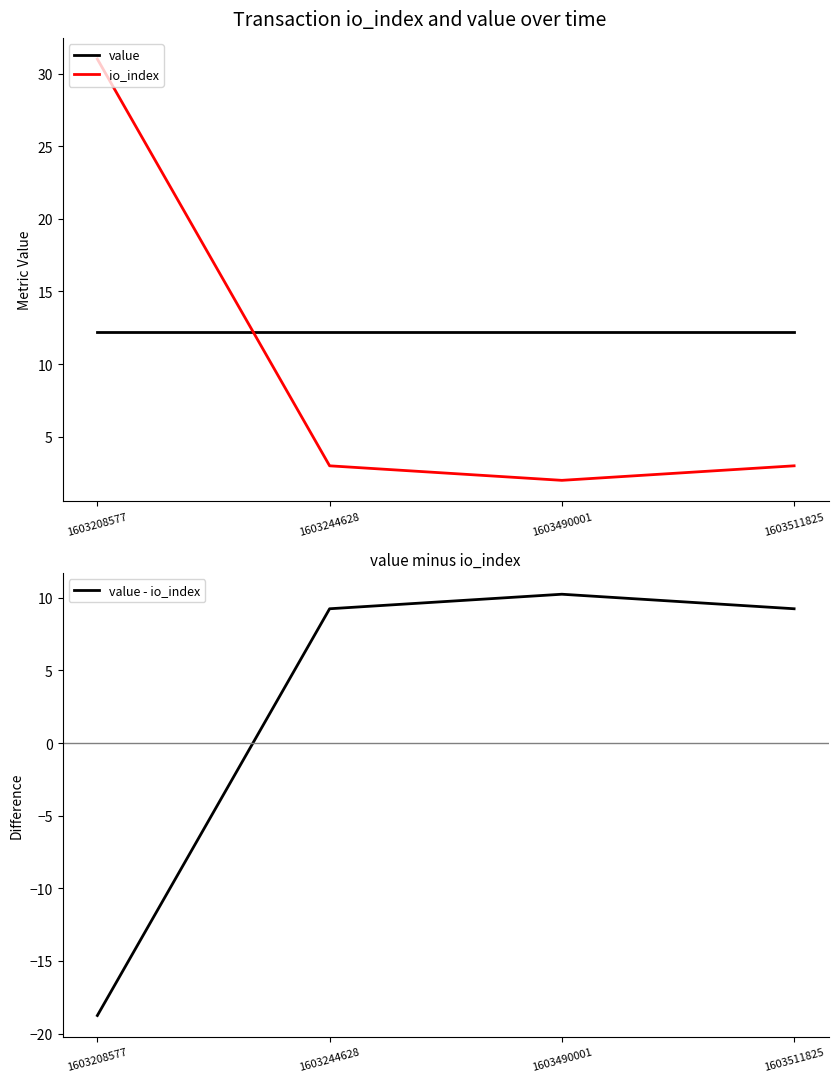

What are all the series names shown in the legend?

value, io_index, value - io_index